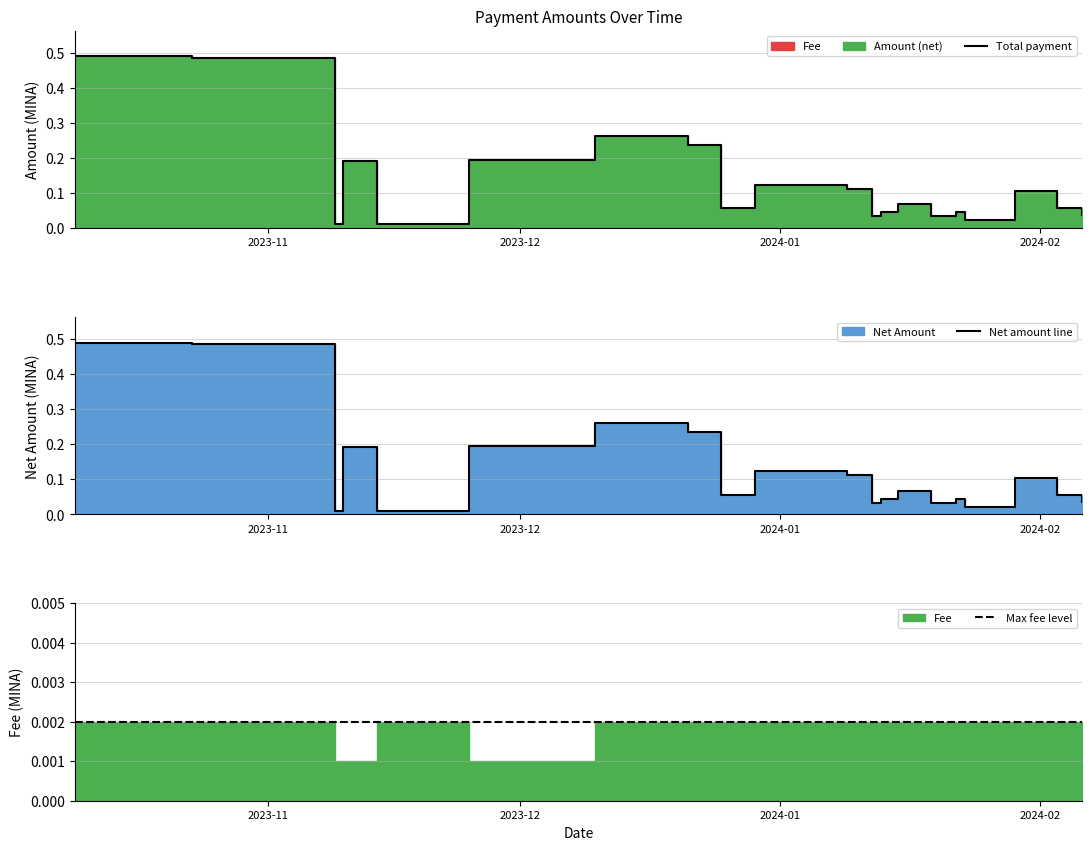

List the labels in order of value, largest first.

2023-10-09, 2023-10-23, 2023-12-10, 2023-12-21, 2023-11-25, 2023-11-10, 2023-12-29, 2024-01-09, 2024-01-29, 2024-01-15, 2024-02-03, 2023-12-25, 2024-01-13, 2024-01-22, 2024-02-06, 2024-01-12, 2024-01-19, 2024-01-23, 2023-11-09, 2023-11-14